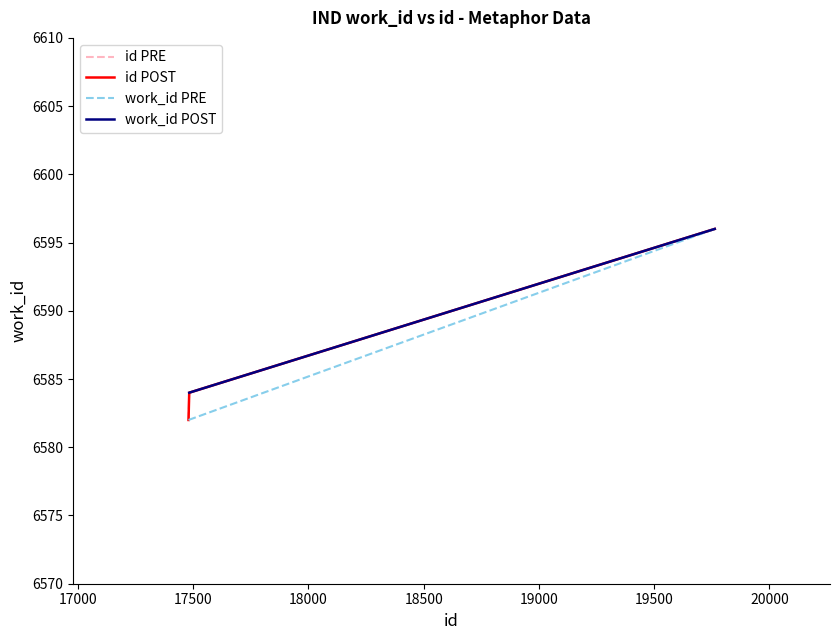

Reading left to right, extract all data points from this chart.

17480=6582	17483=6584	19763=6596